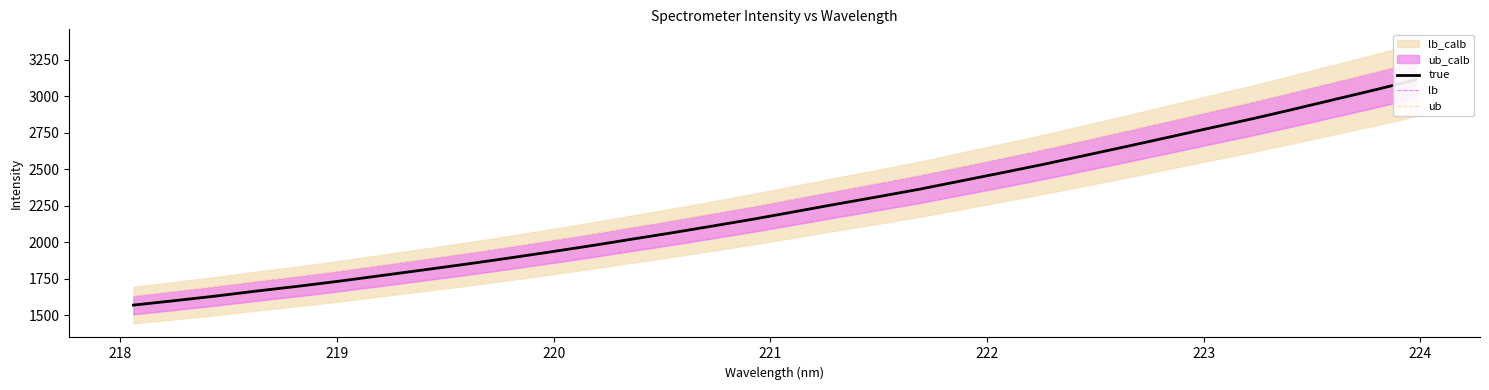

What is the value of the lb point at the 14th from the left?

1981.6